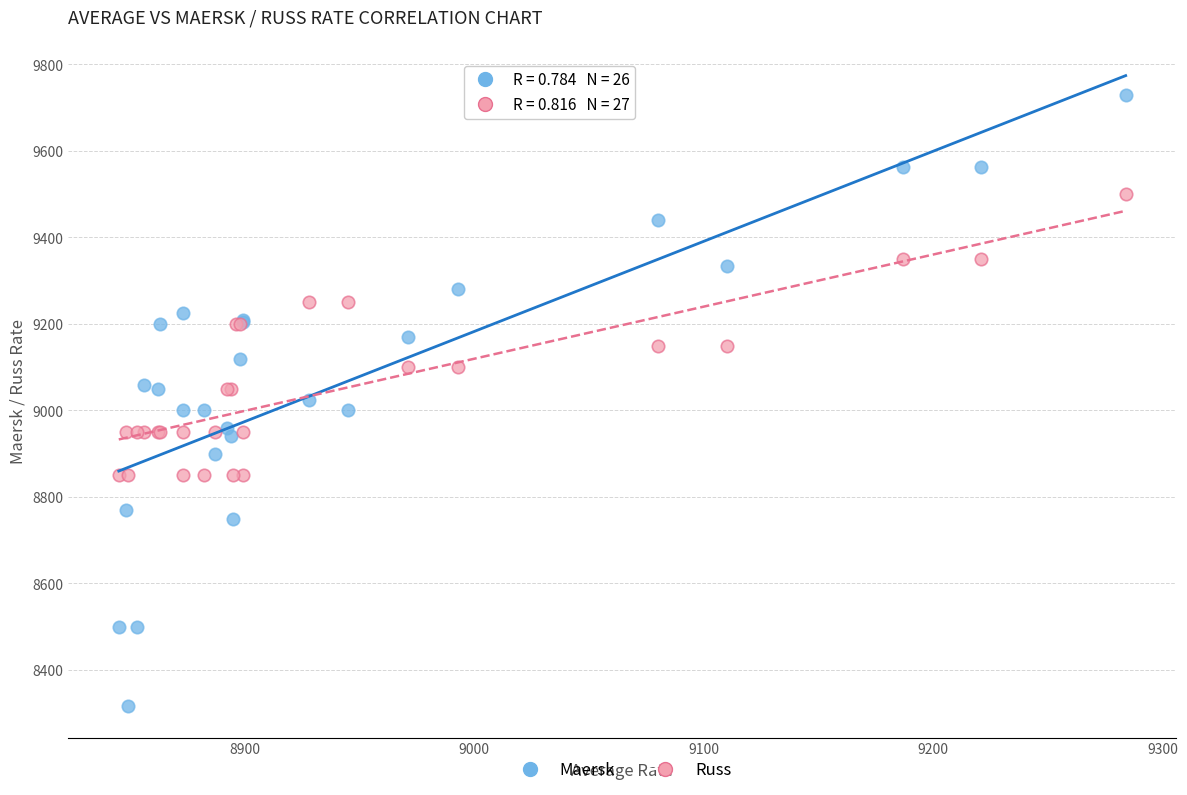

Which series contains the lowest Y value?

Maersk